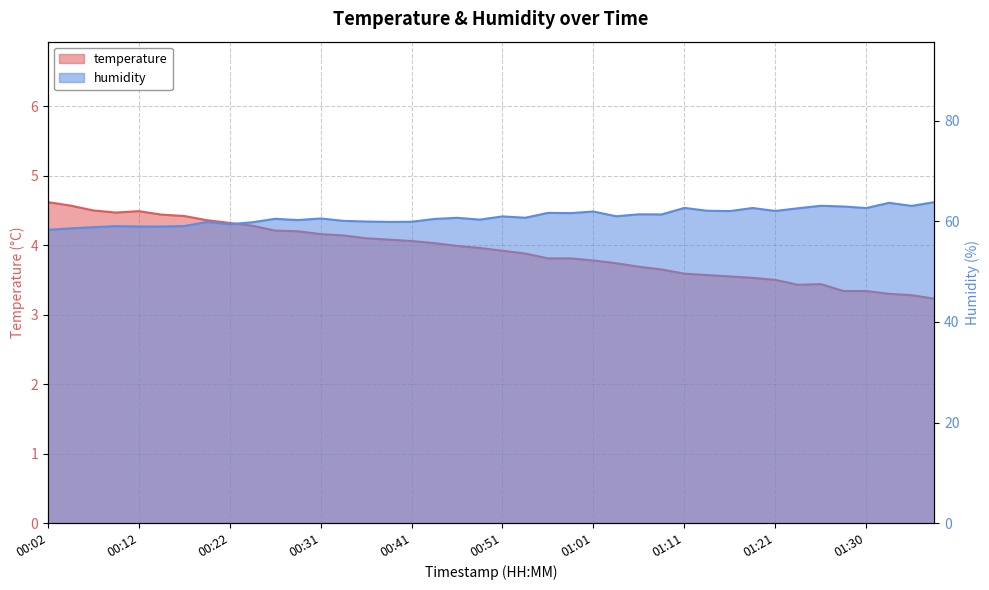

Is it true that temperature equals 3.8 at 00:56?

True